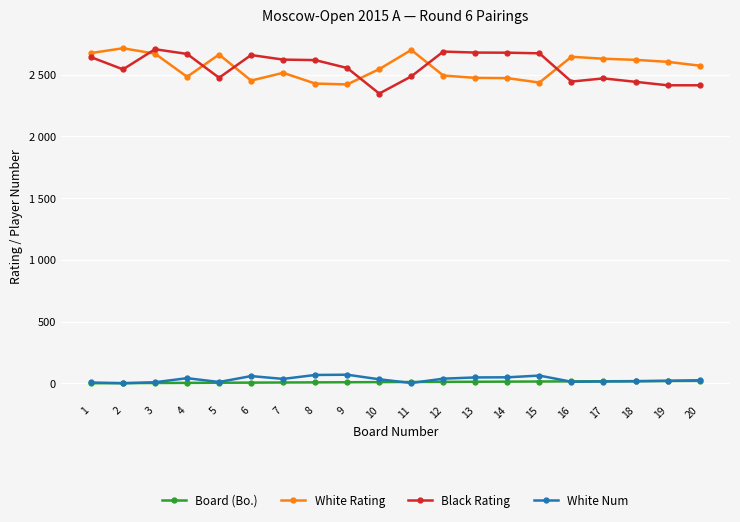

True or false: White Rating has a value of 2483 at 4.

True